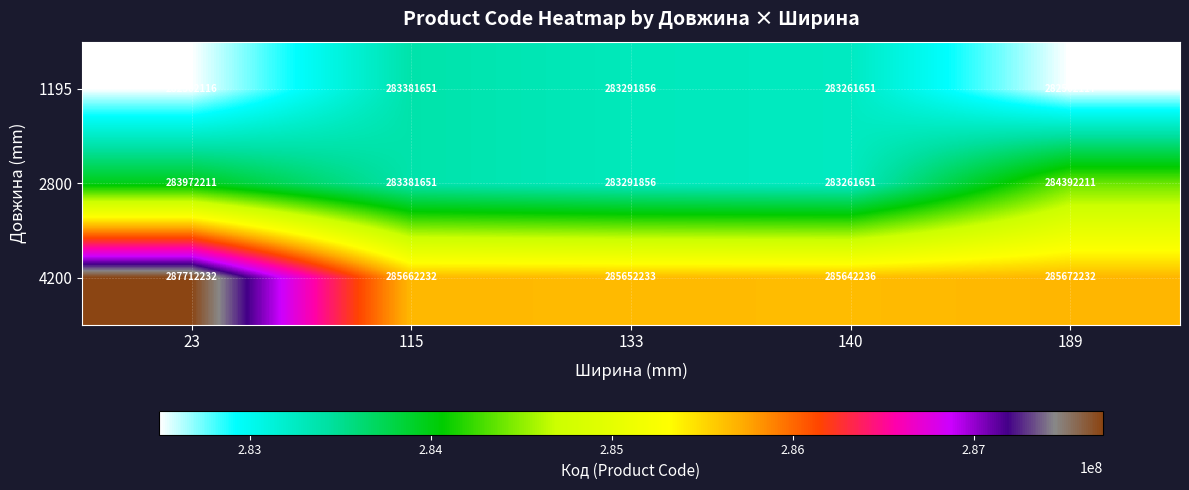

Reading right to left, transcribe all the data shown in this chart.

1195: 282502117	283261651	283291856	283381651	282502116
2800: 284392211	283261651	283291856	283381651	283972211
4200: 285672232	285642236	285652233	285662232	287712232